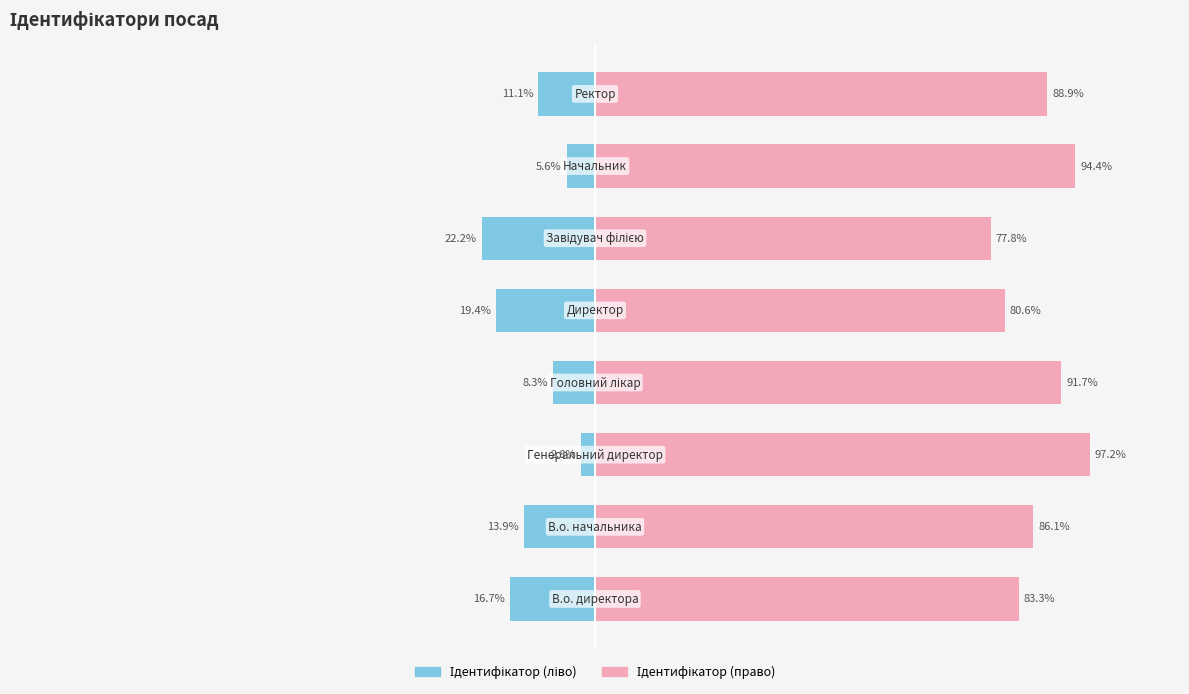

What is the maximum value for Ідентифікатор (право)?

97.2